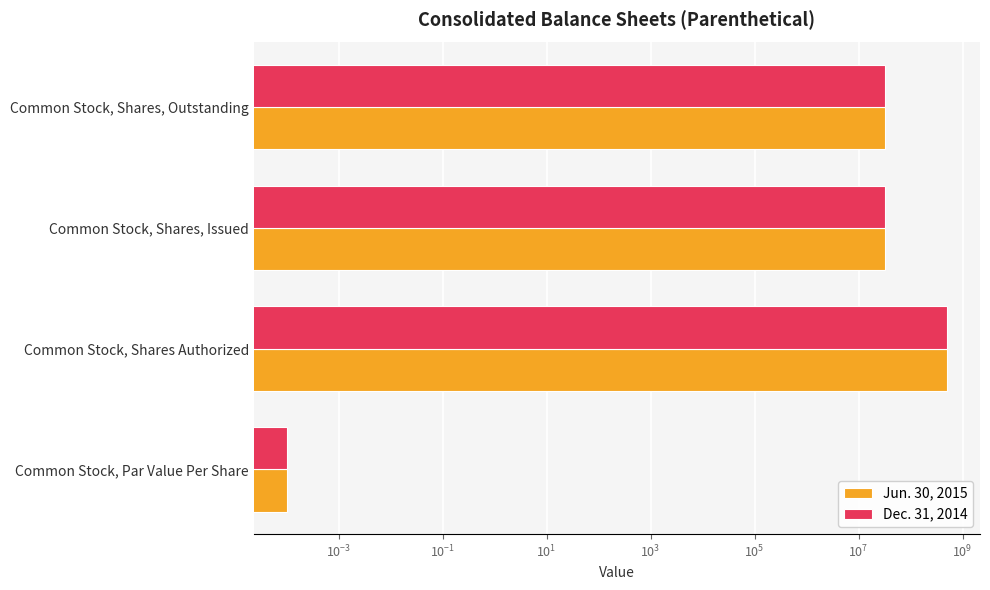

The value of Jun. 30, 2015 at Common Stock, Shares, Issued is 55634267.8. True or false?

False